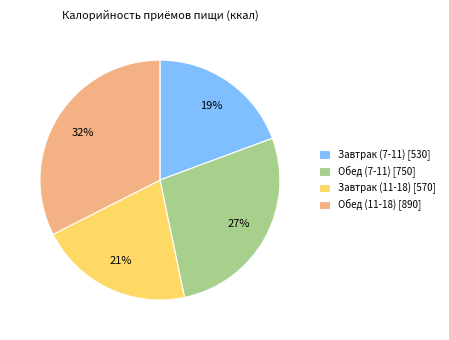

Rank the categories by value from lowest to highest.

Завтрак (7-11), Завтрак (11-18), Обед (7-11), Обед (11-18)